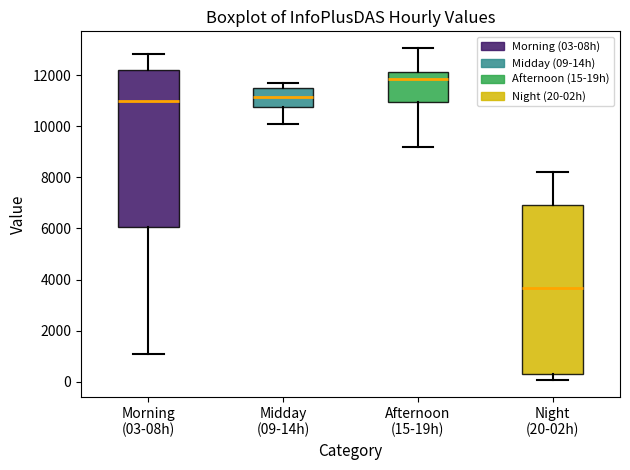

Comparing the boxes themselves (not the whiskers), which one is the tallest?

Night (20-02h)